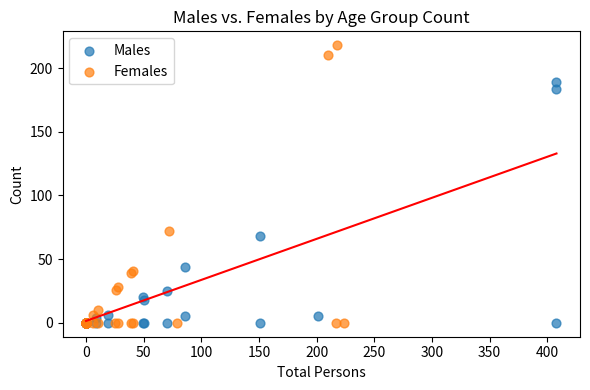

Which series contains the highest Y value?

Females